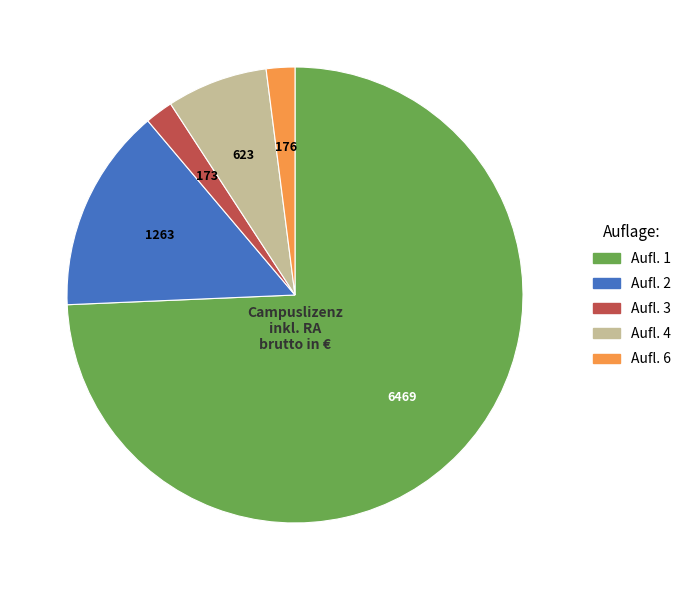

Is there any slice that represents more than half of the pie?

Yes